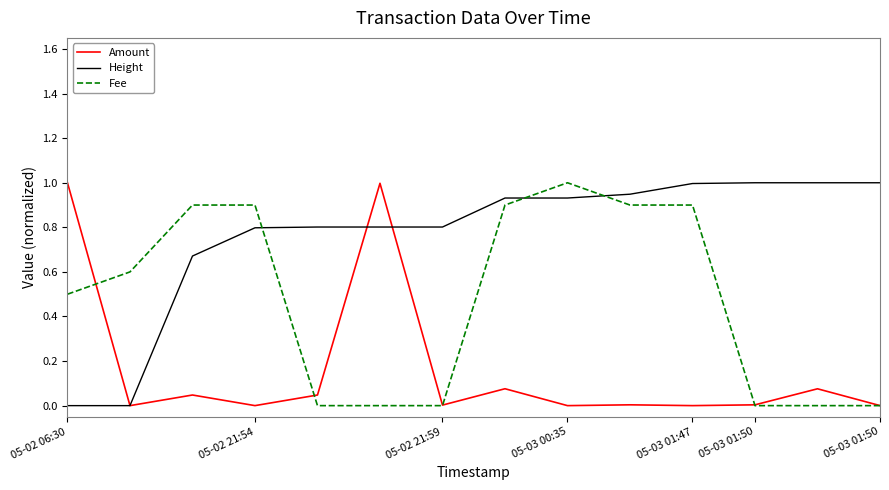

Which series has the largest total across all categories?

Height